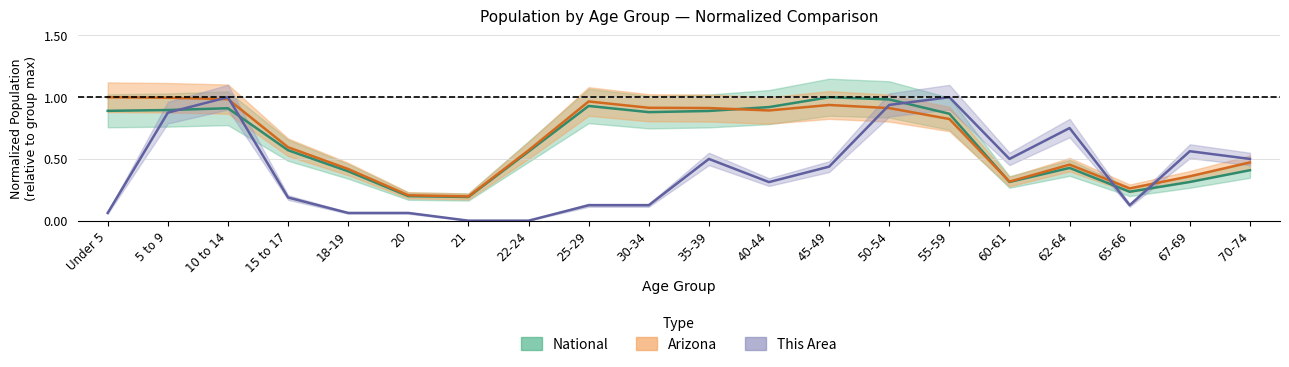

Is it true that Arizona equals 0.1 at 21?

False